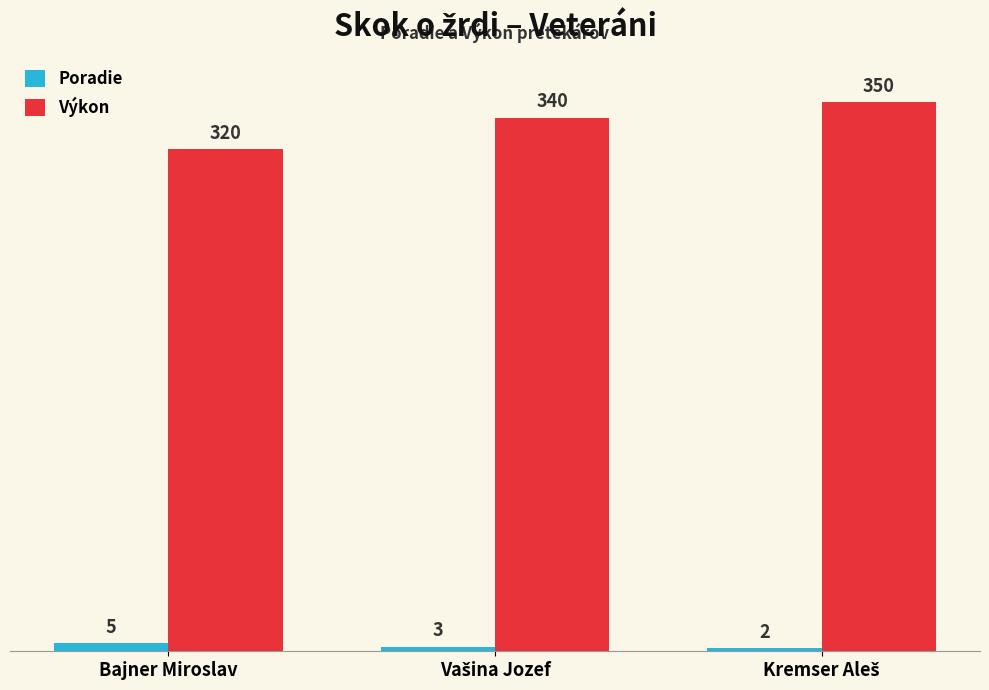

Count the Výkon values in the range 320 to 350.

3